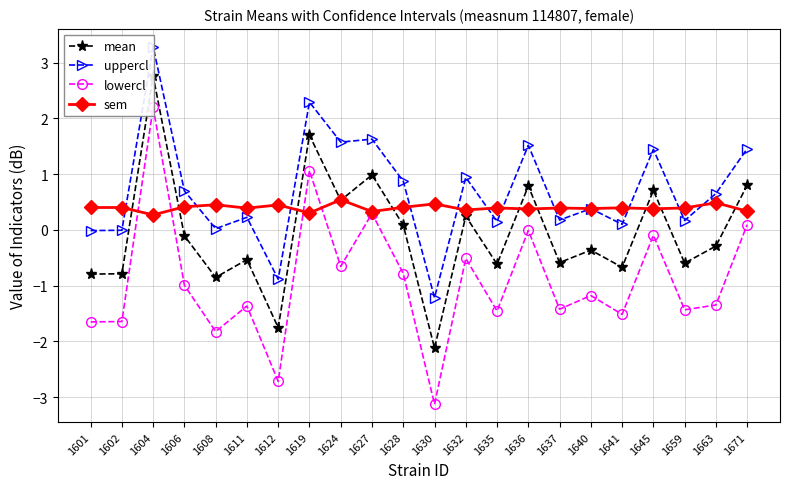

Reading right to left, list all the values displayed in this chart.

mean: 0.8	-0.3	-0.6	0.7	-0.7	-0.4	-0.6	0.8	-0.6	0.2	-2.1	0.1	1.0	0.5	1.7	-1.8	-0.5	-0.9	-0.1	2.8	-0.8	-0.8
uppercl: 1.5	0.7	0.2	1.4	0.1	0.4	0.2	1.5	0.1	0.9	-1.2	0.9	1.6	1.6	2.3	-0.9	0.2	0.0	0.7	3.3	-0.0	-0.0
lowercl: 0.1	-1.3	-1.4	-0.1	-1.5	-1.2	-1.4	-0.0	-1.5	-0.5	-3.1	-0.8	0.3	-0.7	1.1	-2.7	-1.4	-1.8	-1.0	2.2	-1.6	-1.7
sem: 0.3	0.5	0.4	0.4	0.4	0.4	0.4	0.4	0.4	0.4	0.5	0.4	0.3	0.5	0.3	0.4	0.4	0.5	0.4	0.3	0.4	0.4